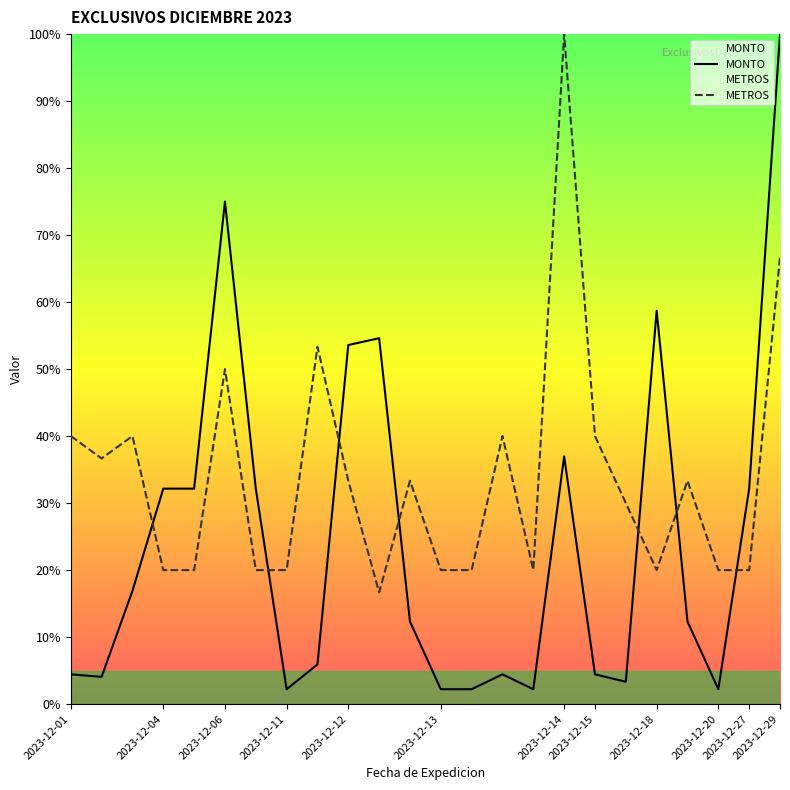

At how many categories does at least one series exceed 51?

7